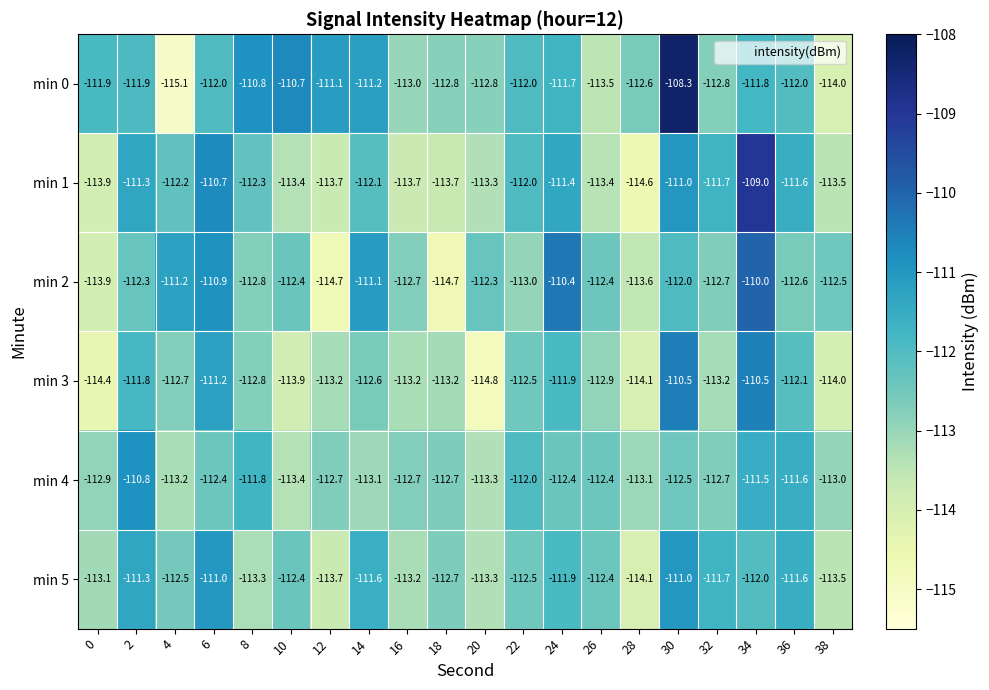

Rank the series by their maximum value, from highest to lowest.

min 0, min 1, min 2, min 3, min 4, min 5